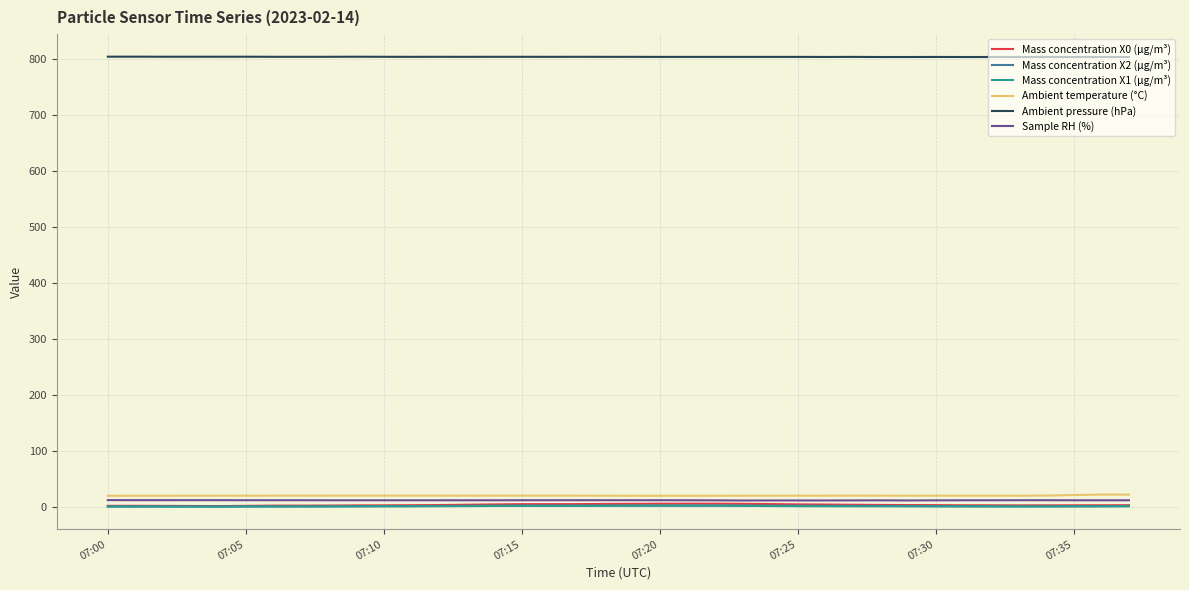

What is the smallest value displayed?

1.4